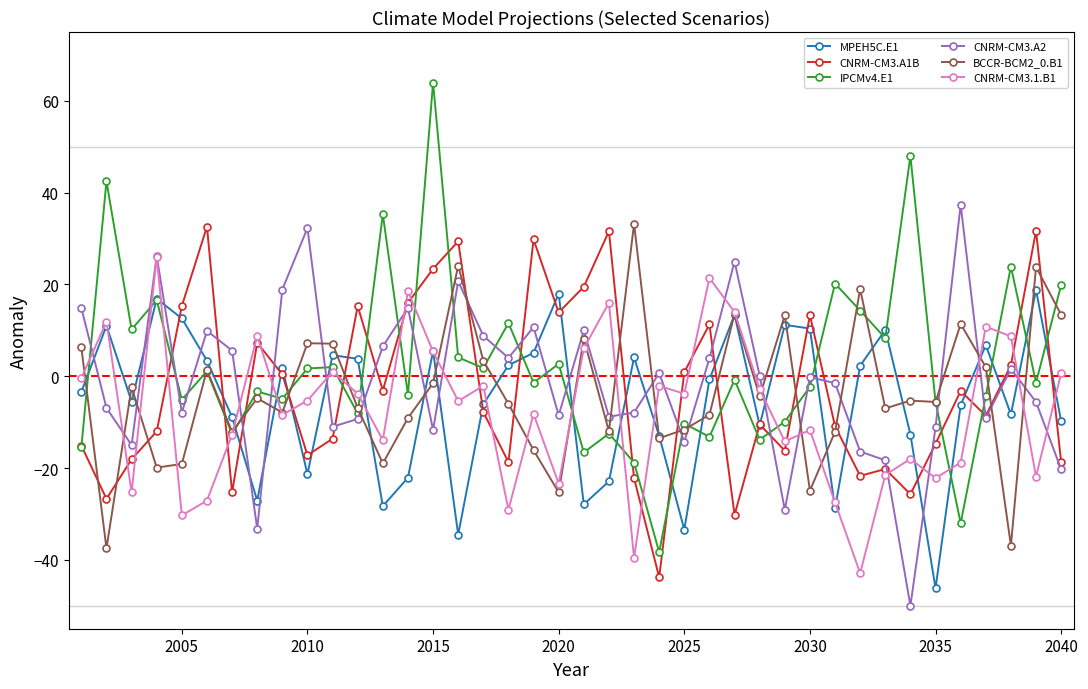

True or false: CNRM-CM3.1.B1 has more than 1 interior local peaks.

True